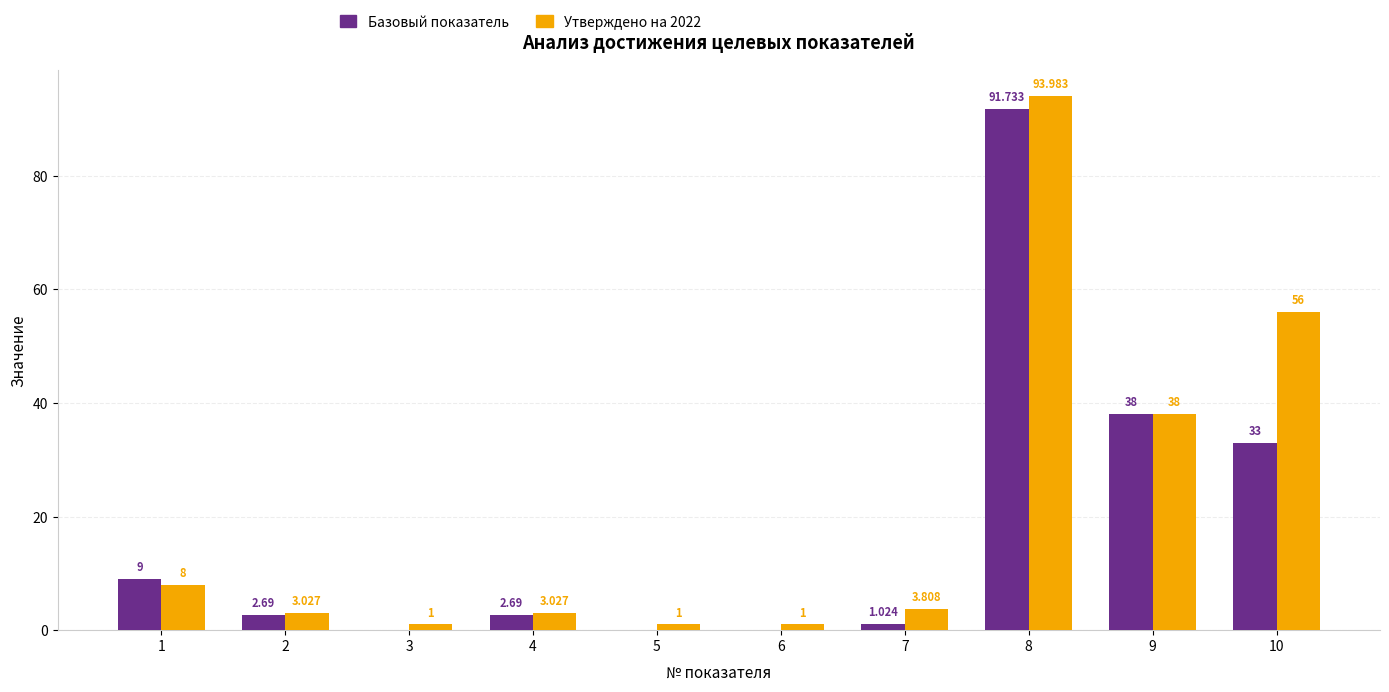

How many series are shown in this chart?

2